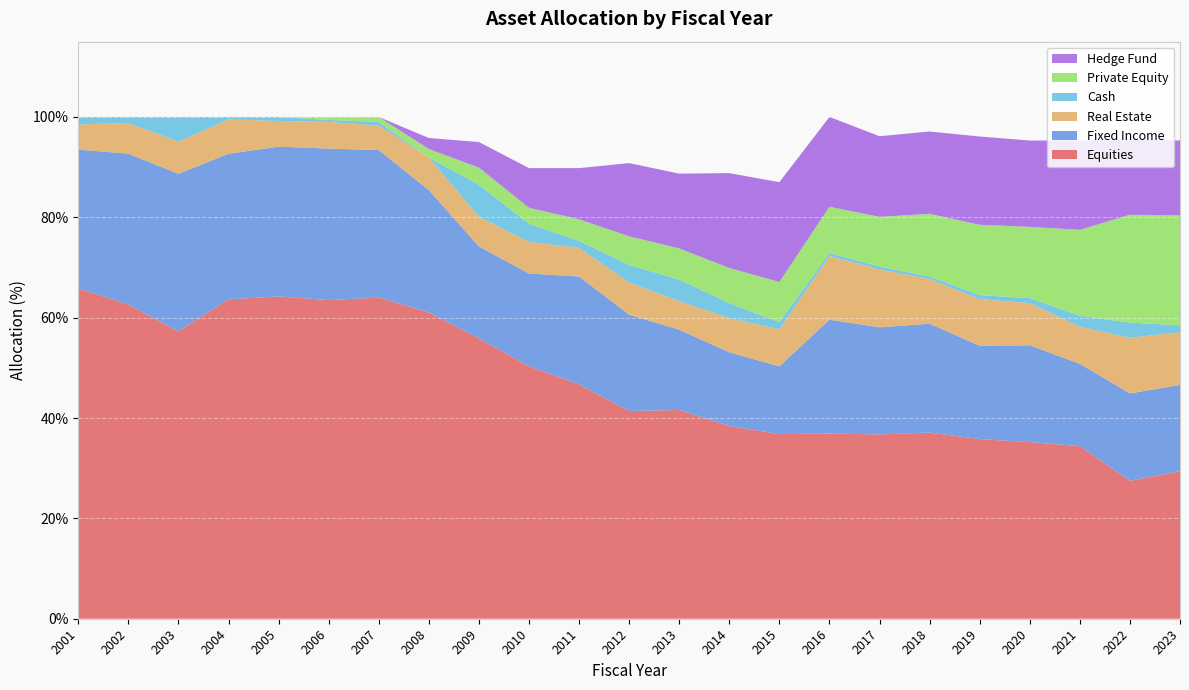

Reading left to right, what are all the values shown in this chart?

Equities: 65.8	62.6	57.3	63.7	64.2	63.5	64.0	61.0	55.9	50.3	46.7	41.4	41.6	38.4	36.8	36.9	36.7	37.1	35.8	35.2	34.4	27.5	29.4
Fixed Income: 27.7	30.1	31.4	29.0	29.8	30.2	29.4	24.4	18.3	18.5	21.5	19.2	16.0	14.7	13.5	22.7	21.3	21.7	18.6	19.3	16.4	17.4	17.2
Real Estate: 5.0	6.1	6.4	6.8	5.1	5.3	4.9	6.5	5.9	6.3	5.7	6.4	5.7	6.8	7.4	12.7	11.5	8.9	9.3	8.4	7.4	11.1	10.5
Cash: 1.5	1.2	4.9	0.5	0.8	0.4	0.7	0.0	6.4	3.6	1.4	3.5	4.3	3.0	1.4	0.6	0.6	0.5	0.8	1.0	2.2	3.0	1.4
Private Equity: 0.0	0.0	0.0	0.0	0.0	0.6	1.0	1.7	3.4	3.2	4.3	5.7	6.2	7.0	8.0	9.2	9.9	12.5	14.0	14.2	17.1	21.5	21.9
Hedge Fund: 0.0	0.0	0.0	0.0	0.0	0.0	0.0	2.2	5.1	7.9	10.2	14.6	14.9	18.9	19.9	17.9	16.1	16.4	17.6	17.2	17.8	15.0	14.9